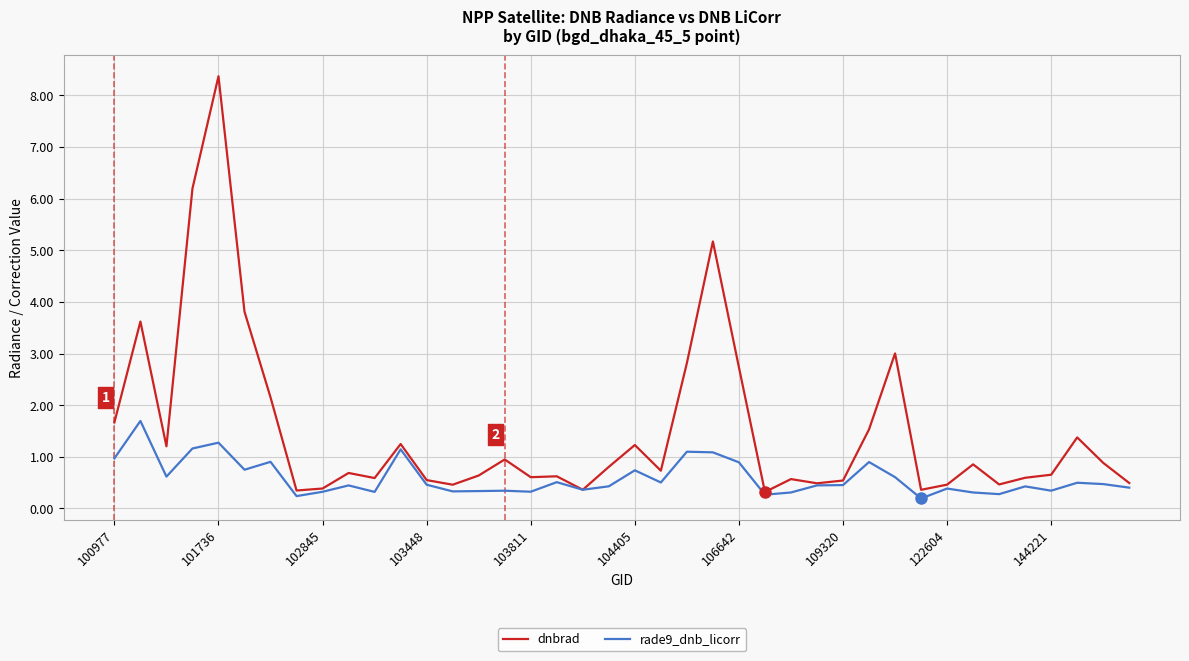

Rank the series by their maximum value, from lowest to highest.

rade9_dnb_licorr, dnbrad